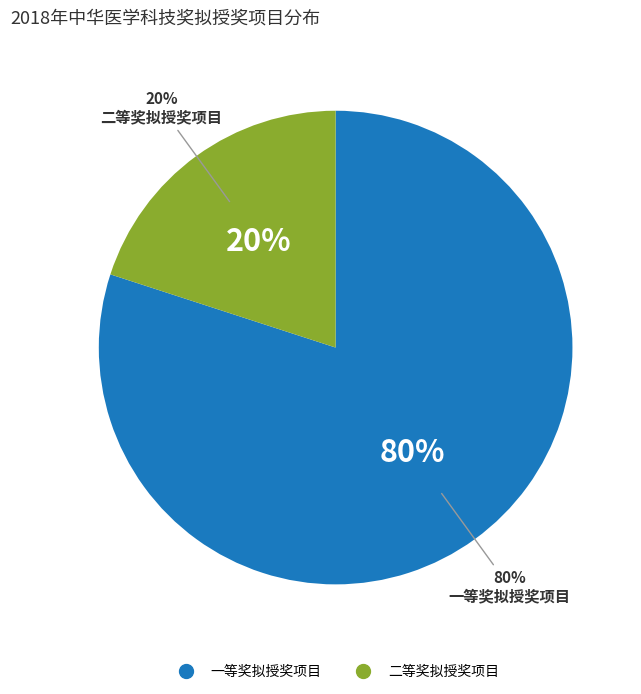

Which category has the smallest portion of the pie?

二等奖拟授奖项目